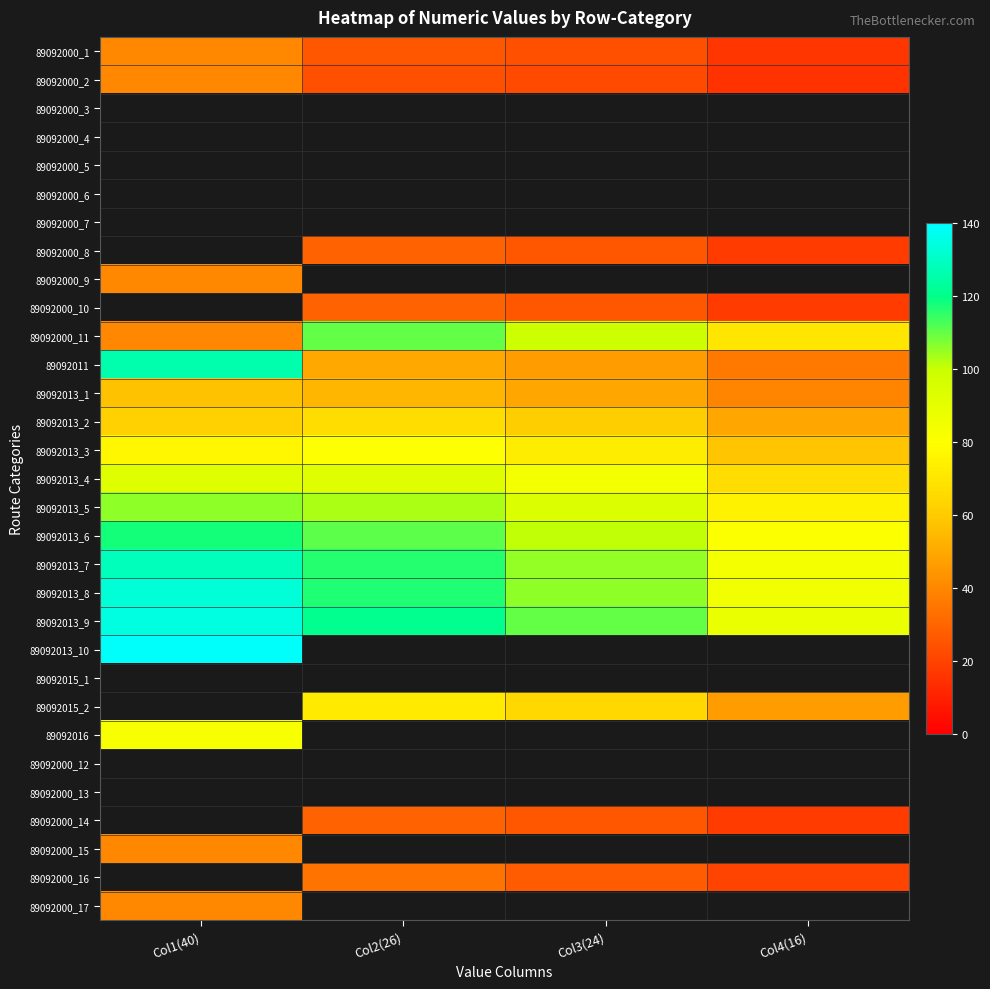

Which series has the largest total across all categories?

89092013_9